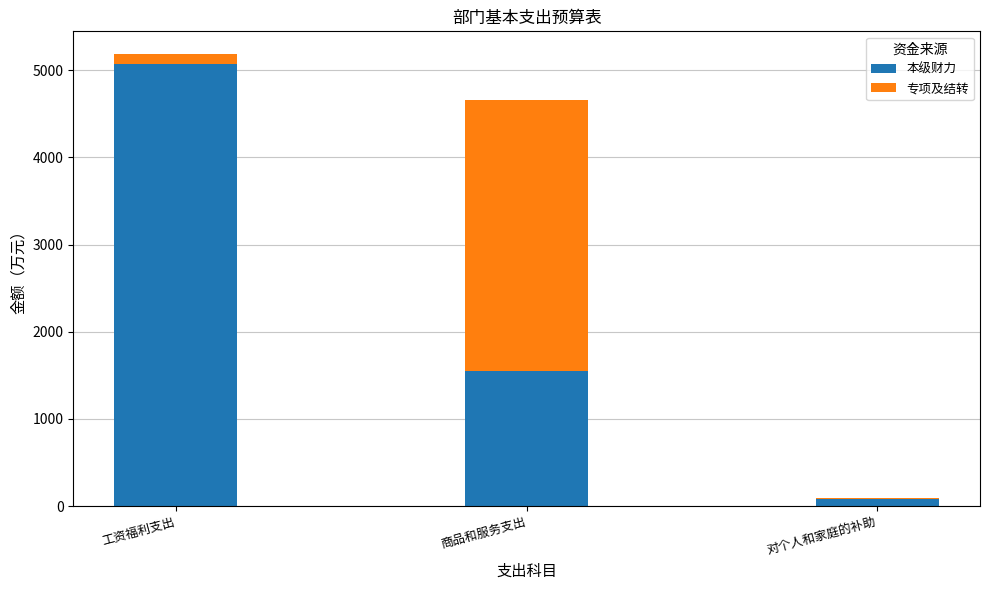

List the labels in order of 本级财力 value, largest first.

工资福利支出, 商品和服务支出, 对个人和家庭的补助